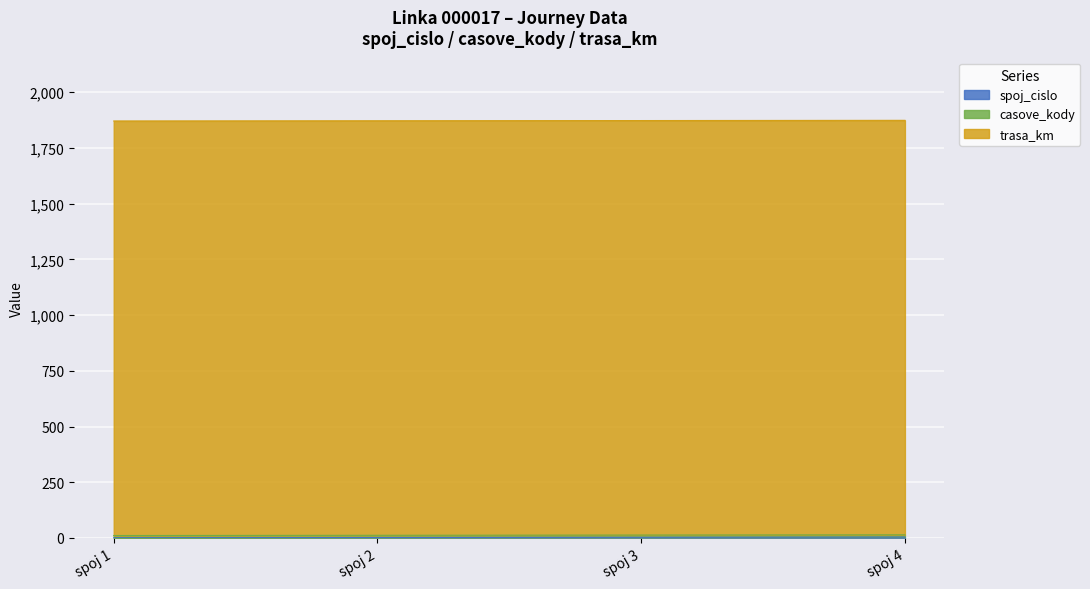

Reading left to right, list all the values displayed in this chart.

spoj_cislo: spoj 1=1	spoj 2=2	spoj 3=3	spoj 4=4
casove_kody: spoj 1=10	spoj 2=10	spoj 3=10	spoj 4=10
trasa_km: spoj 1=1860	spoj 2=1860	spoj 3=1860	spoj 4=1860